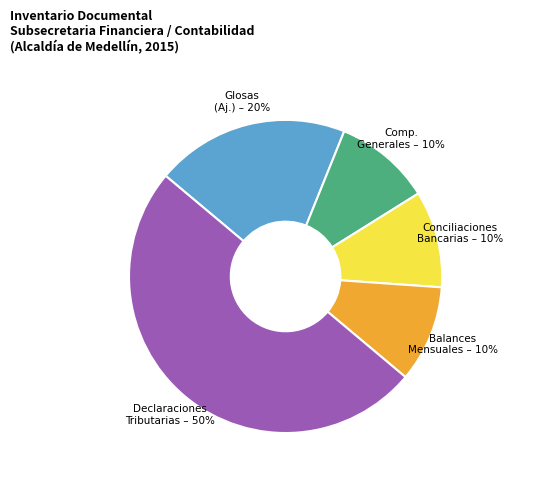

To the nearest percent, what is the difference between the largest and smallest slice percentages?

40%